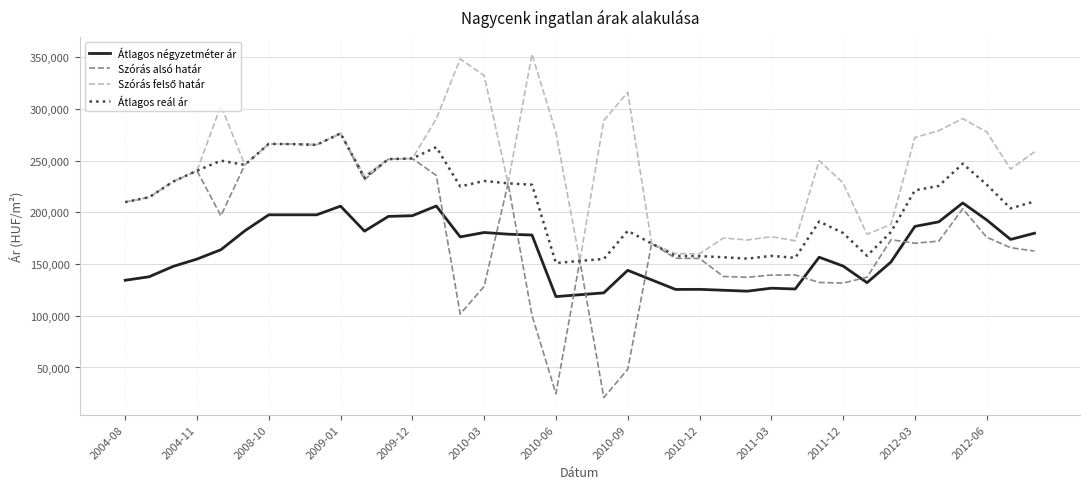

At how many categories does at least one series exceed 337155?

2